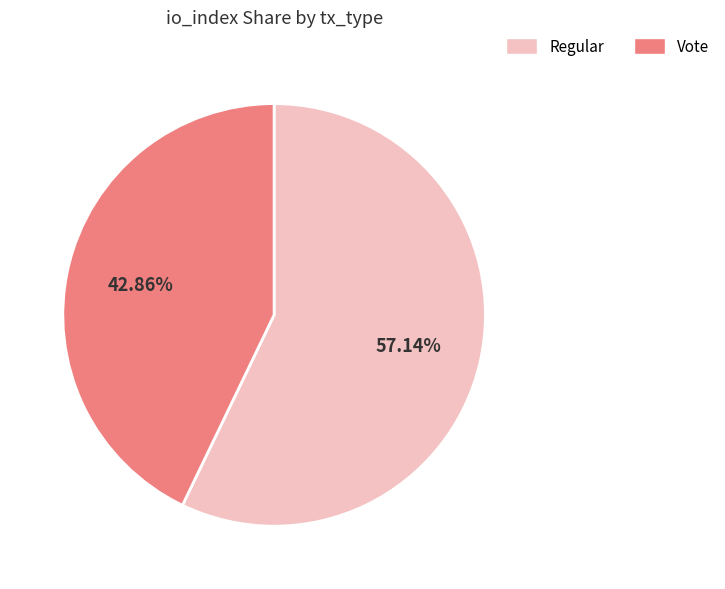

Is there a majority slice in this chart?

Yes